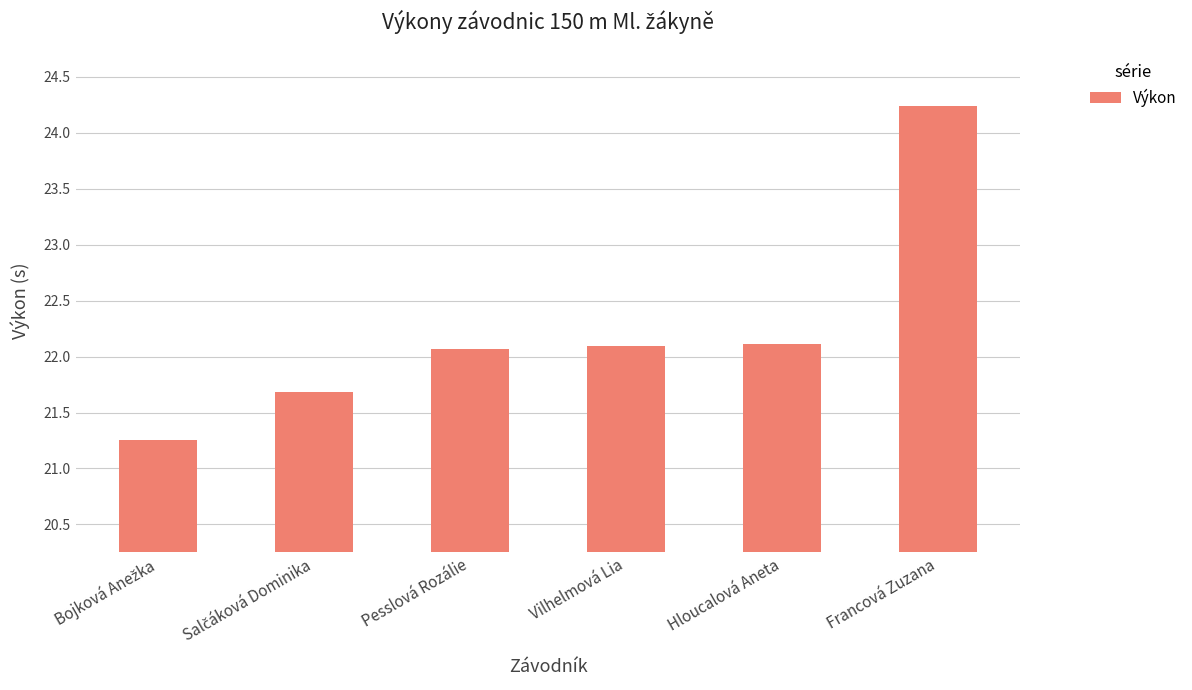

What is the change in value from Hloucalová Aneta to Francová Zuzana?

+2.1